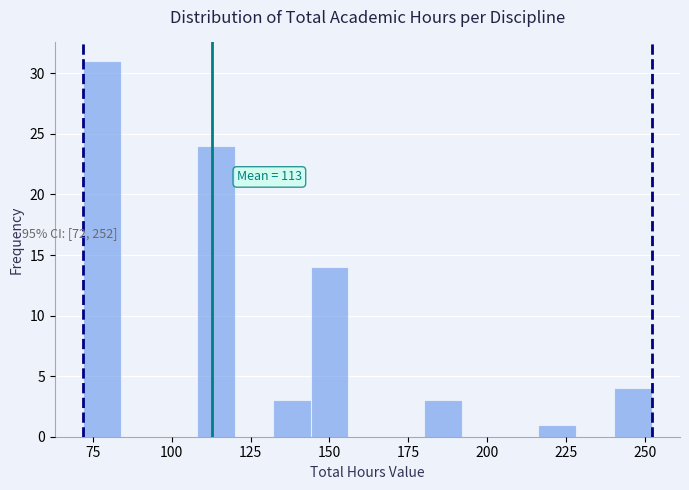

Around what value on the x-axis is the tallest bar? Give the approximate position of its centre, as read against the axis.

80